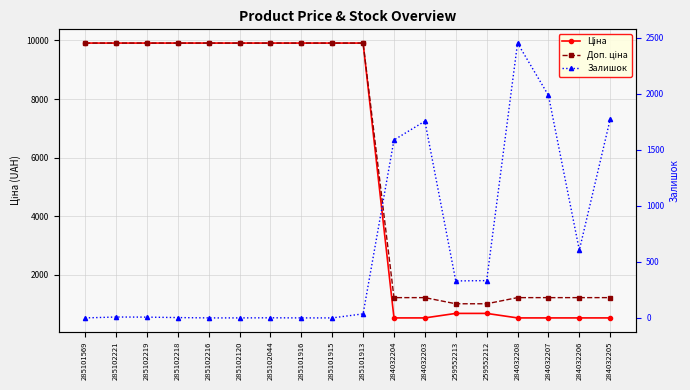

Which series has the largest range (max minus min)?

Ціна